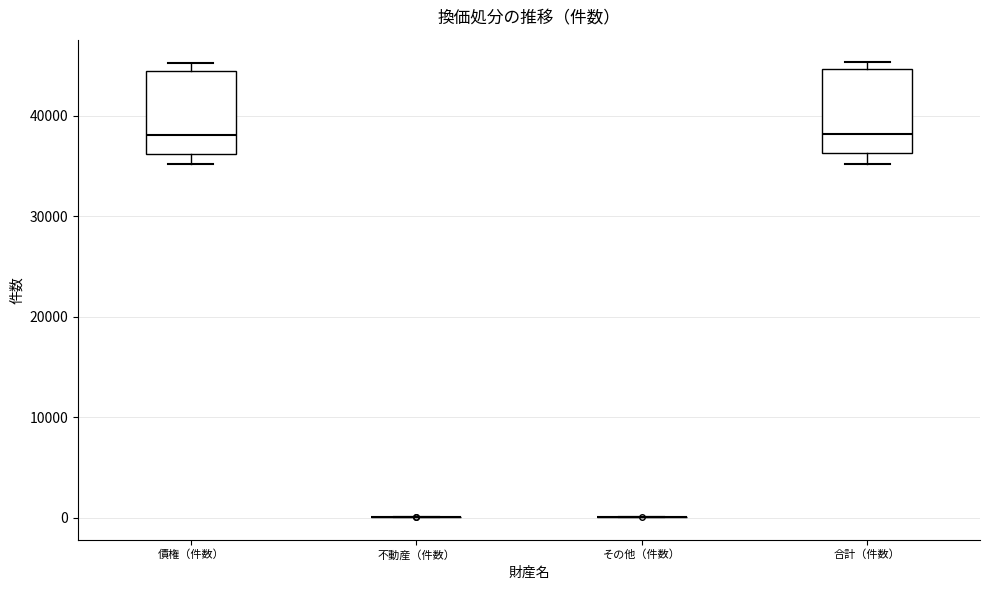

Reading left to right, read every box against the y-axis: the position of its median line, the range the box covers, and the ends of its whiskers. The values are not printed on the chart, so give them approximately, as read against the axis.

債権（件数）: median 38000, box 36000 to 44000, whiskers 35000 to 45000
不動産（件数）: box collapsed to a line at 0, whiskers 0 to 0
その他（件数）: box collapsed to a line at 0, whiskers 0 to 0
合計（件数）: median 38000, box 36000 to 45000, whiskers 35000 to 45000 (just above the box's upper edge)